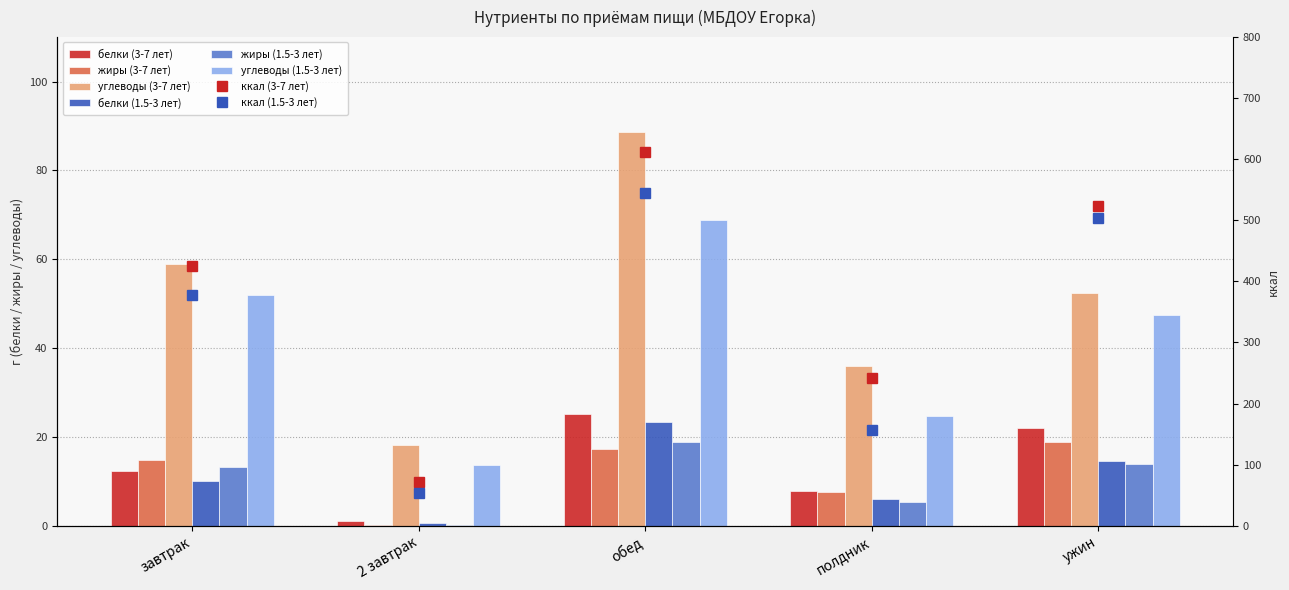

What is the average value of the углеводы (1.5-3 лет) series?

41.3